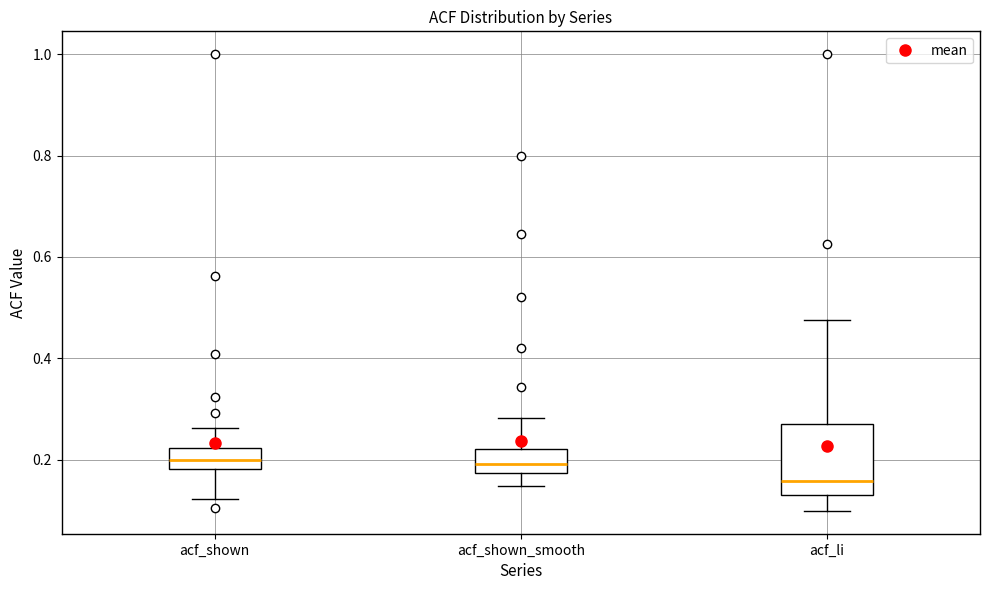

Where does the lower whisker of the box for acf_shown end on the y-axis? The values are not printed on the chart, so give them approximately, as read against the axis.

0.12